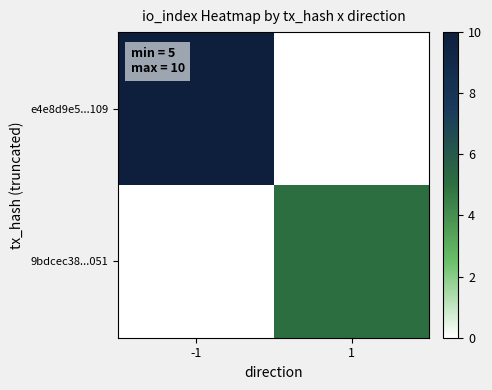

Which series has the widest spread of values?

e4e8d9e5...109